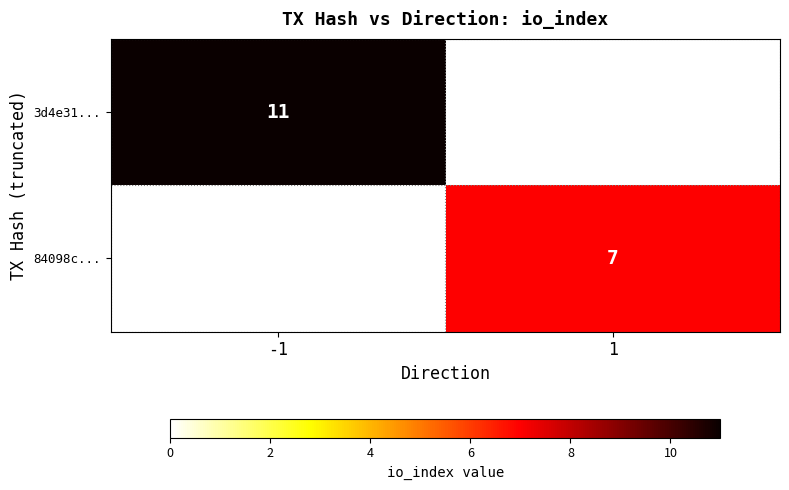

Count the number of categories in the chart.

2